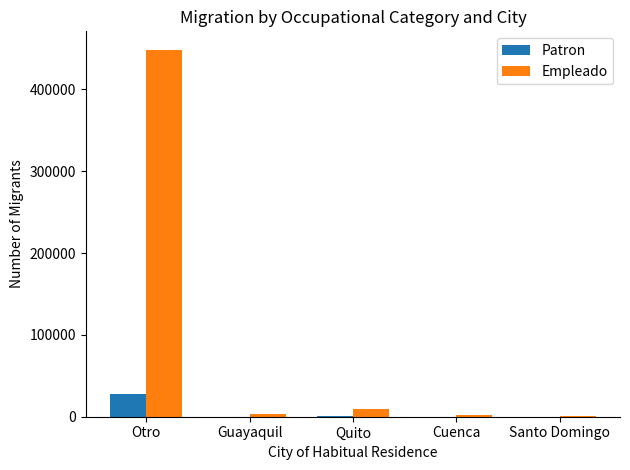

What is the sum of all Patron values?

28488